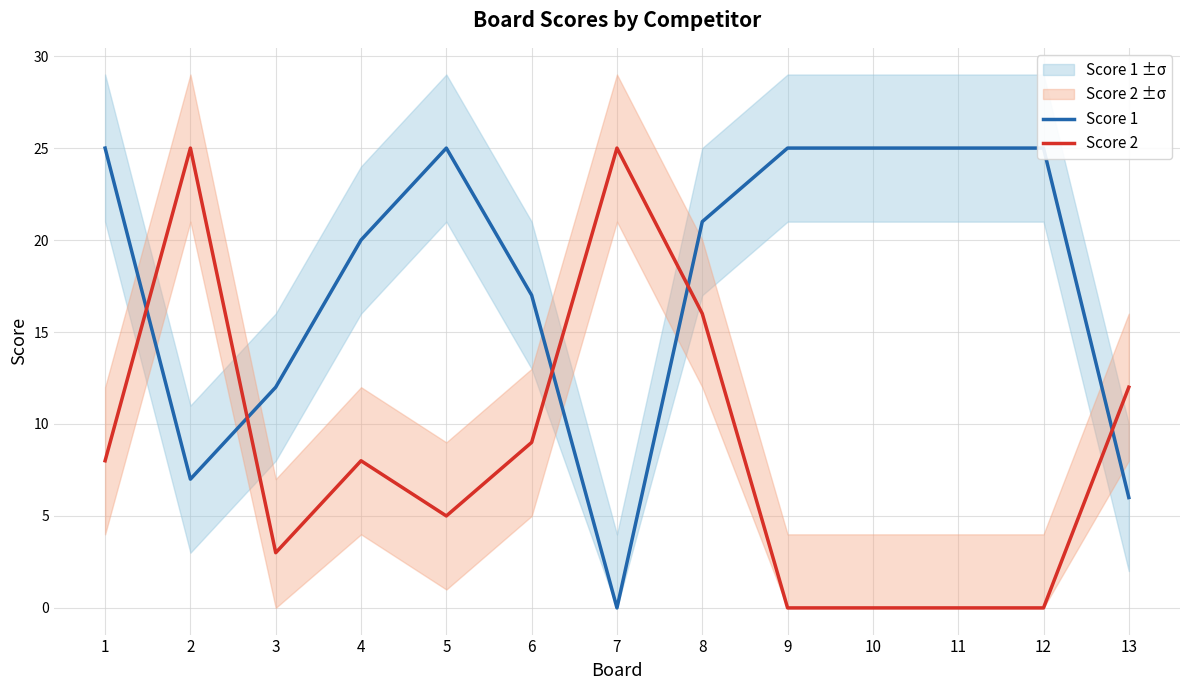

What is the value of the Score 1 point at the 5th from the left?

25